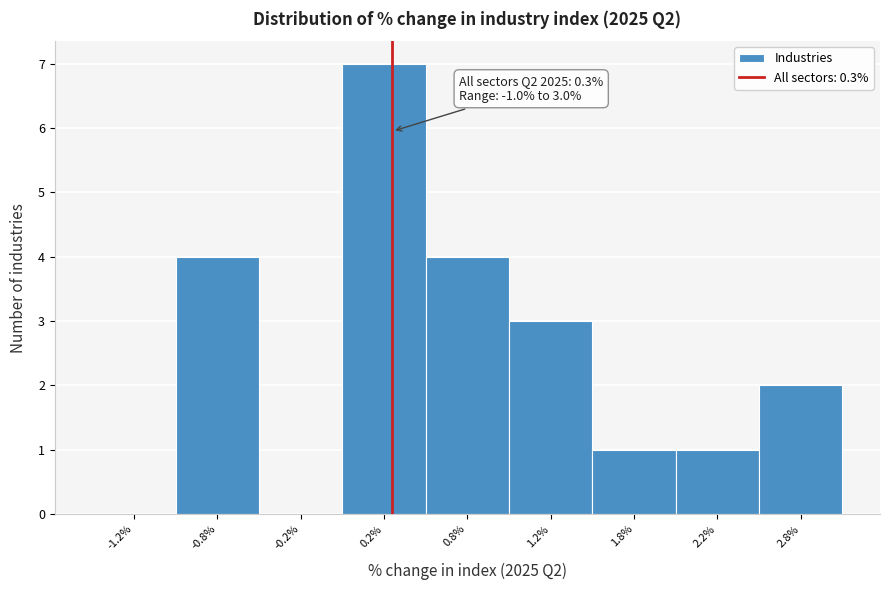

Reading left to right, list all the values displayed in this chart.

-1.2%=0	-0.8%=4	-0.2%=0	0.2%=7	0.8%=4	1.2%=3	1.8%=1	2.2%=1	2.8%=2